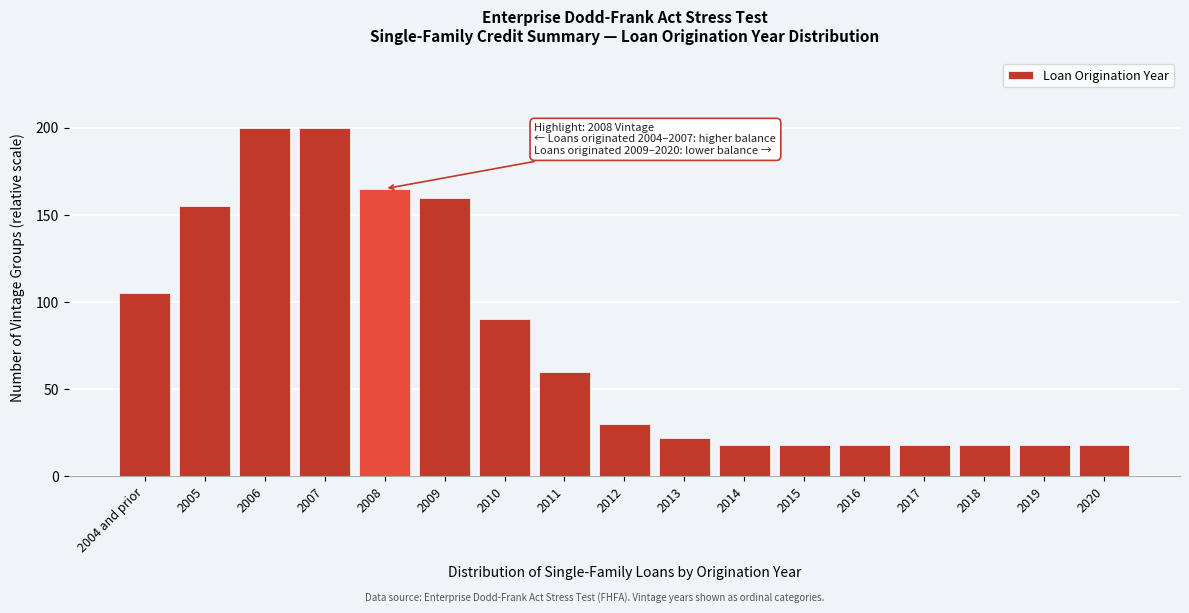

Reading left to right, extract all data points from this chart.

2004 and prior=105	2005=155	2006=200	2007=200	2008=165	2009=160	2010=90	2011=60	2012=30	2013=22	2014=18	2015=18	2016=18	2017=18	2018=18	2019=18	2020=18